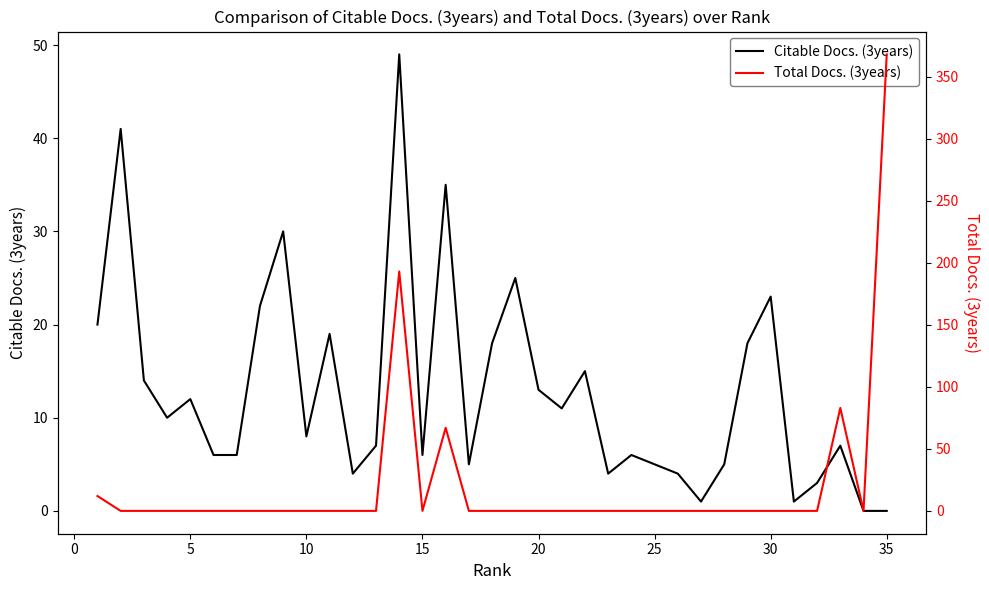

Does the chart have visible grid lines?

No